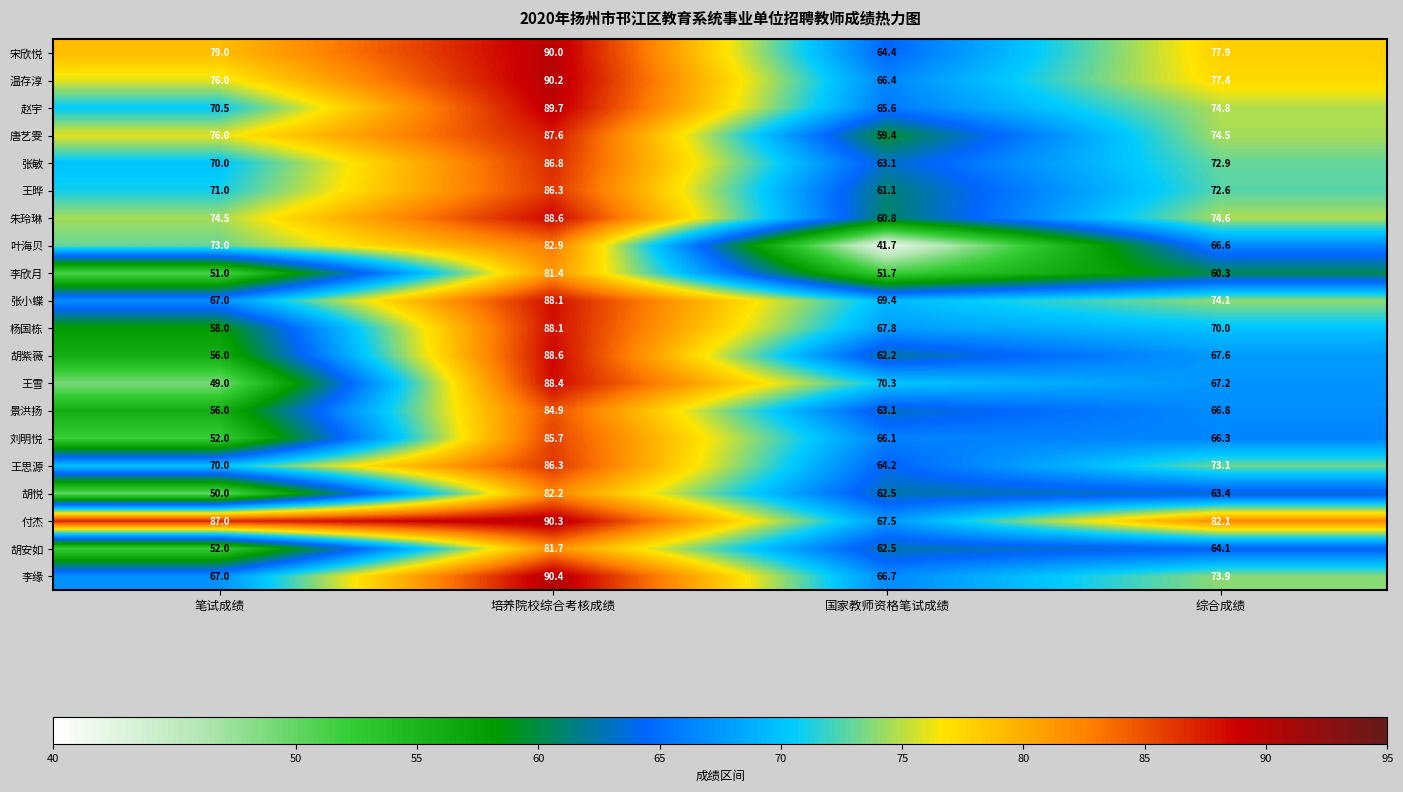

What is the spread (max minus min) of values at 培养院校综合考核成绩?

9.0